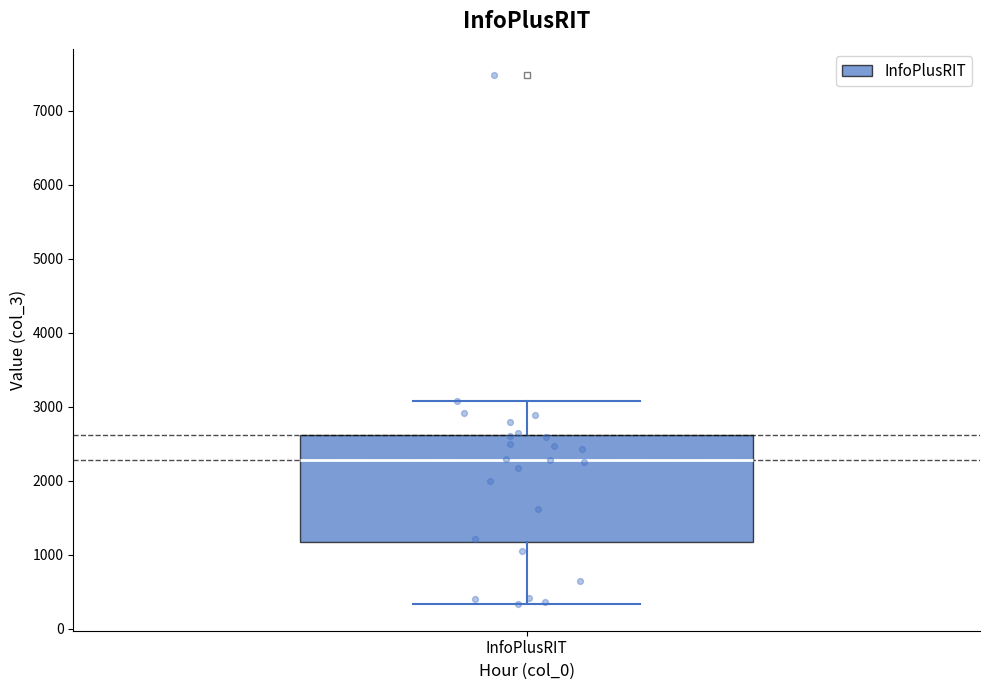

Read this box plot against the y-axis: the position of the median line, the range covered by the box, and the ends of both whiskers. The values are not printed on the chart, so give them approximately, as read against the axis.

median 2300, box 1200 to 2600, whiskers 300 to 3100